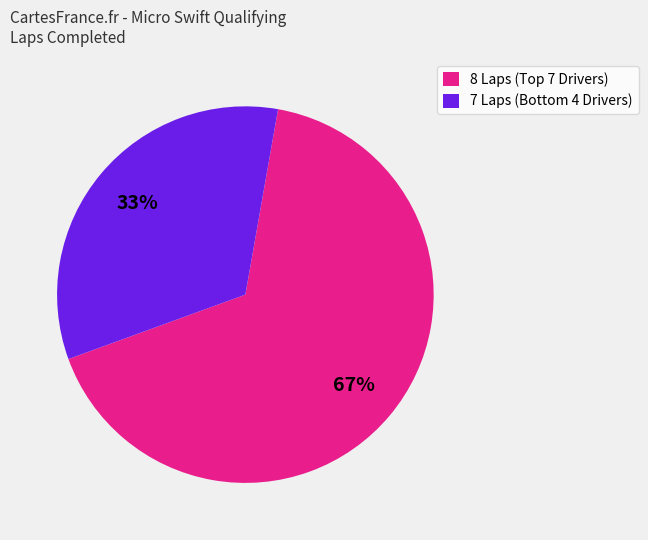

To the nearest percent, what is the average slice percentage?

50%